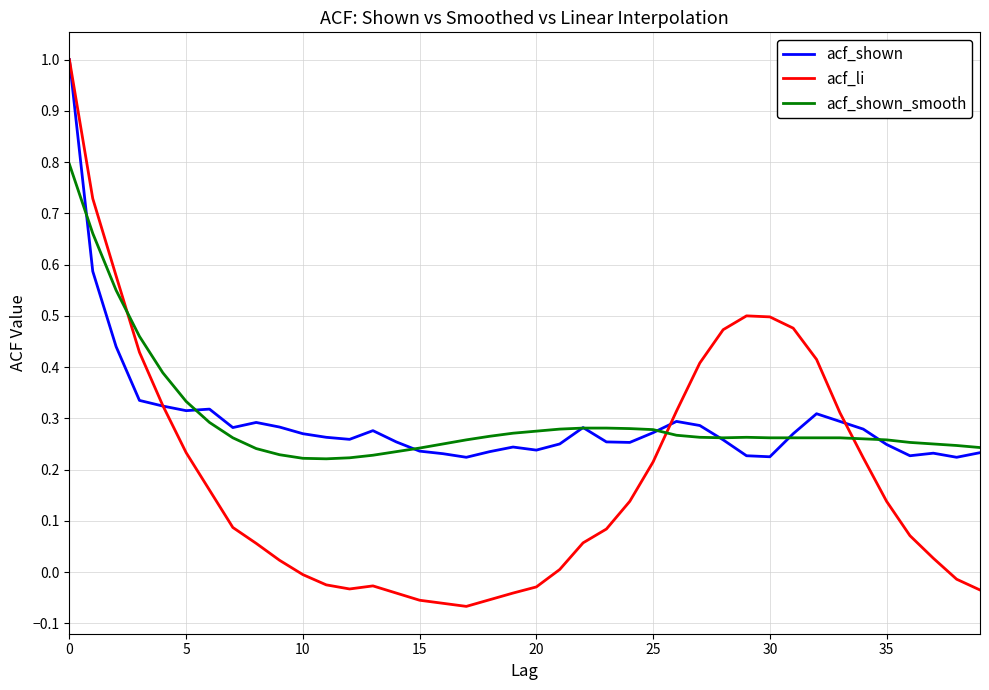

What is the maximum value shown in the chart?

1.0